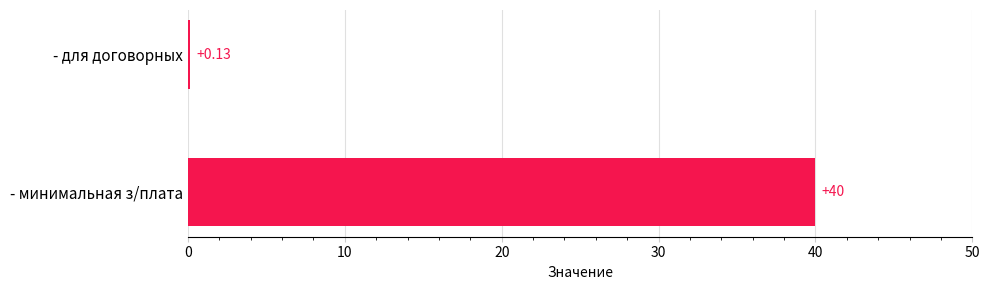

What is the sum of all values?

40.1